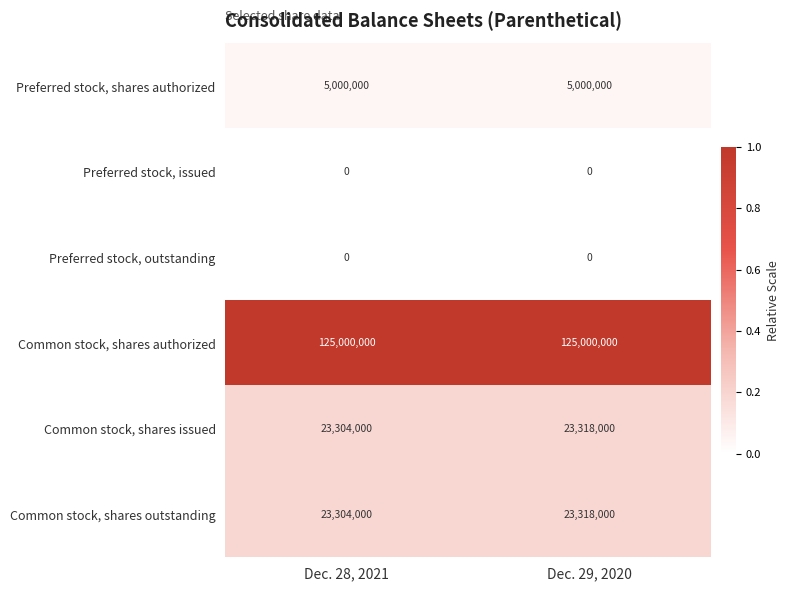

What is the highest value of the Common stock, shares authorized series?

125000000